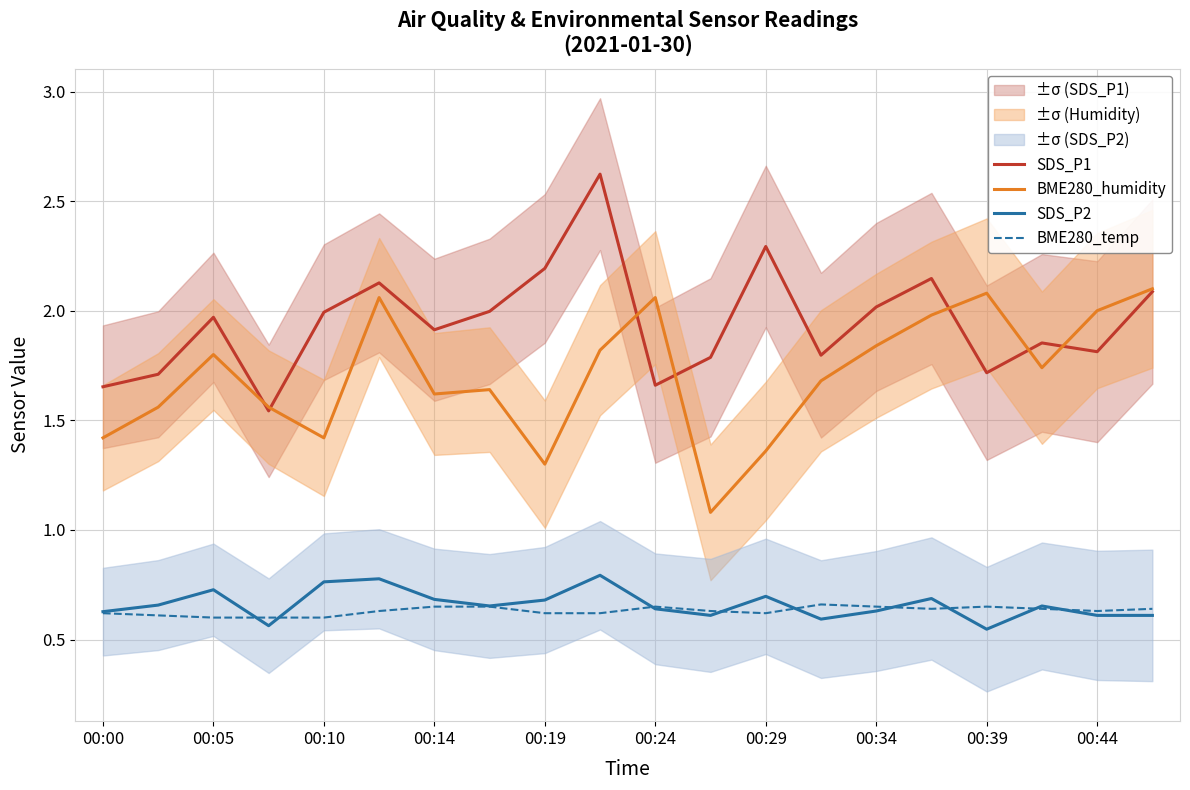

True or false: BME280_humidity and BME280_temp cross at least once.

False